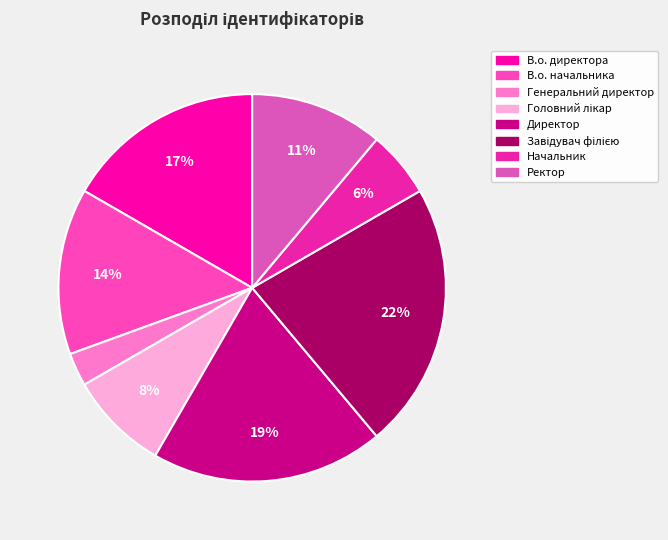

Which has a higher value, Головний лікар or Директор?

Директор